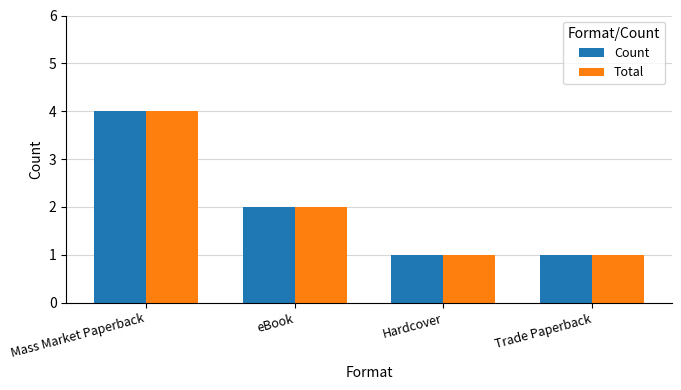

At which category is the sum across all series the highest?

Mass Market Paperback